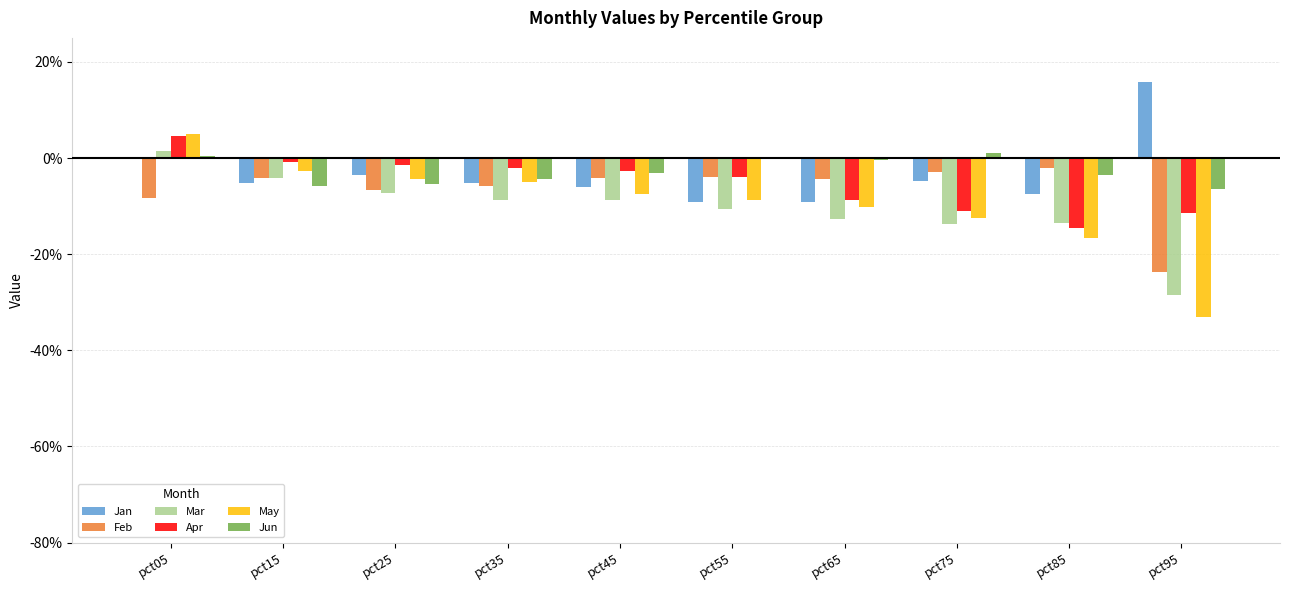

The value of Jun at pct15 is -0.1. True or false?

True